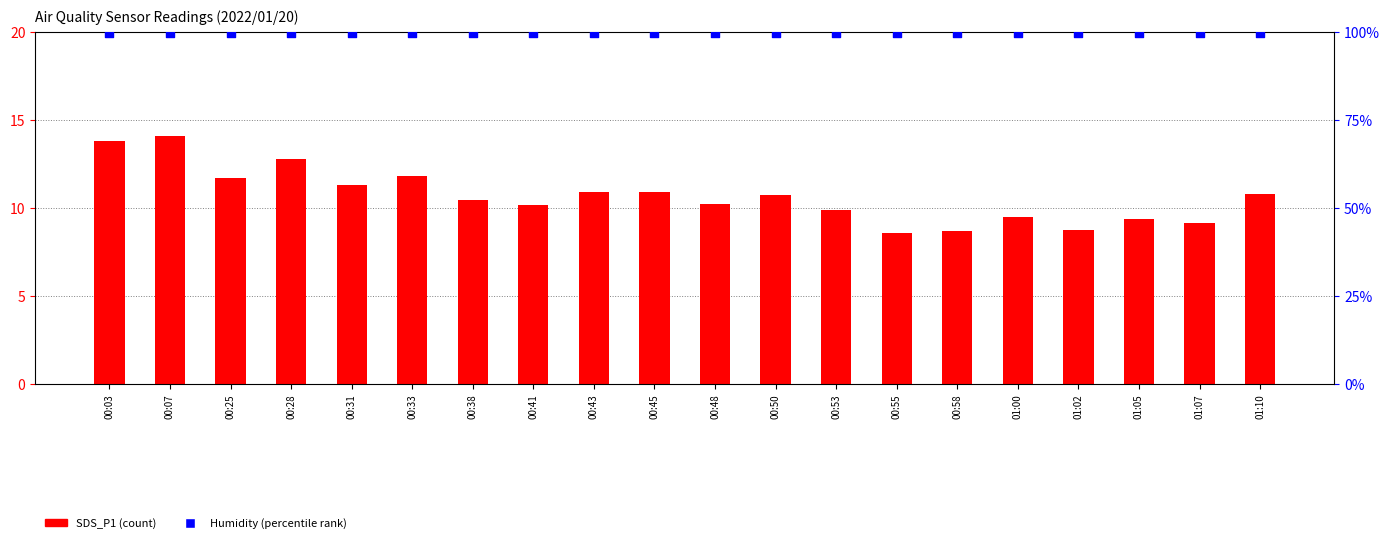

Which series contains the highest Y value?

Humidity